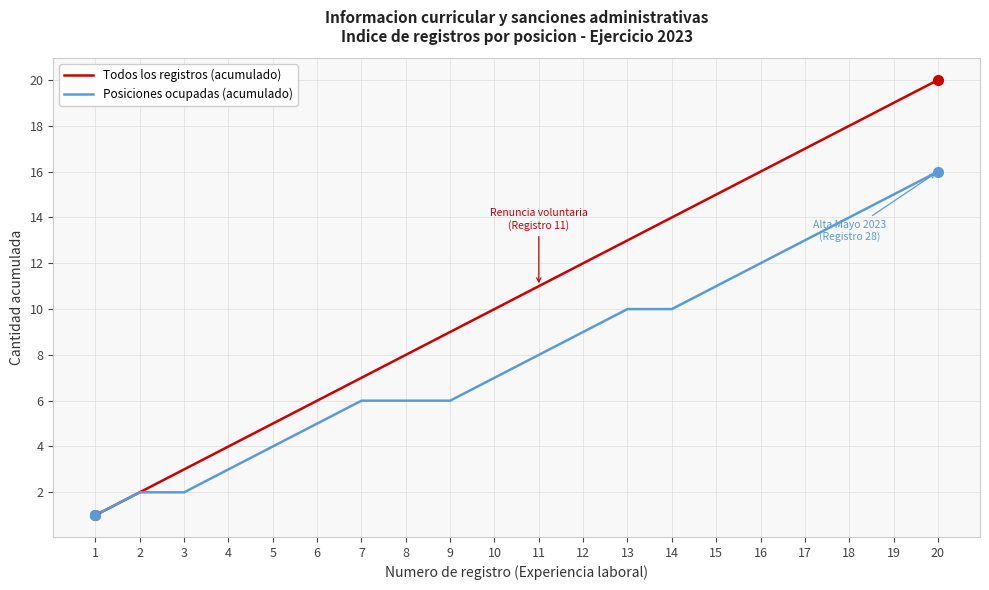

Rank the categories by Todos los registros (acumulado) value from highest to lowest.

20, 19, 18, 17, 16, 15, 14, 13, 12, 11, 10, 9, 8, 7, 6, 5, 4, 3, 2, 1